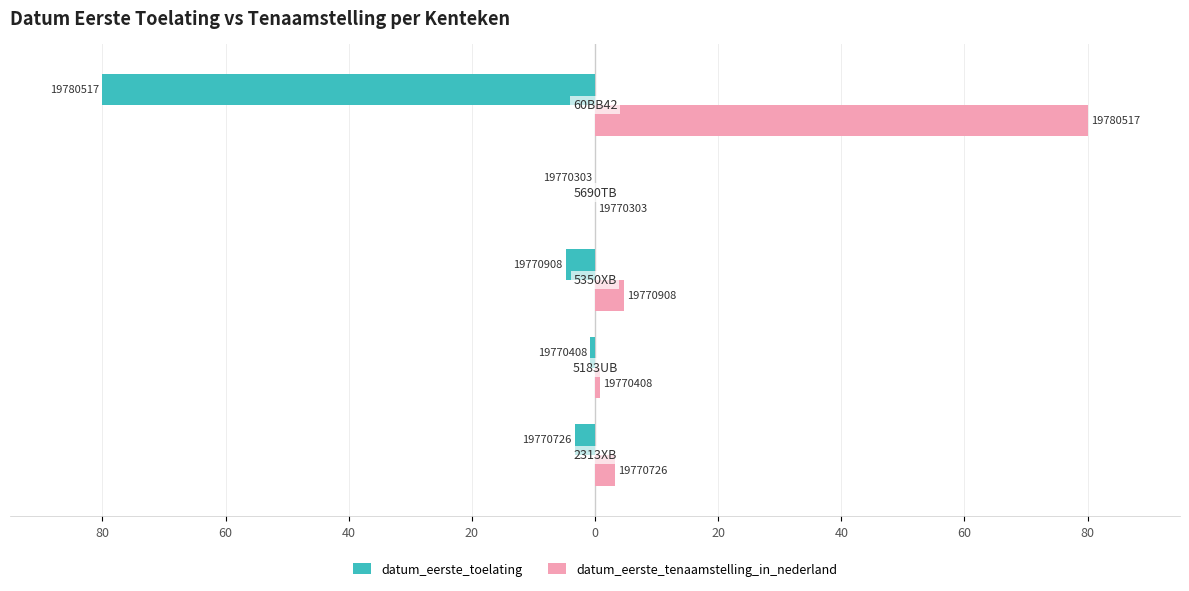

How many data points does each series have?

5